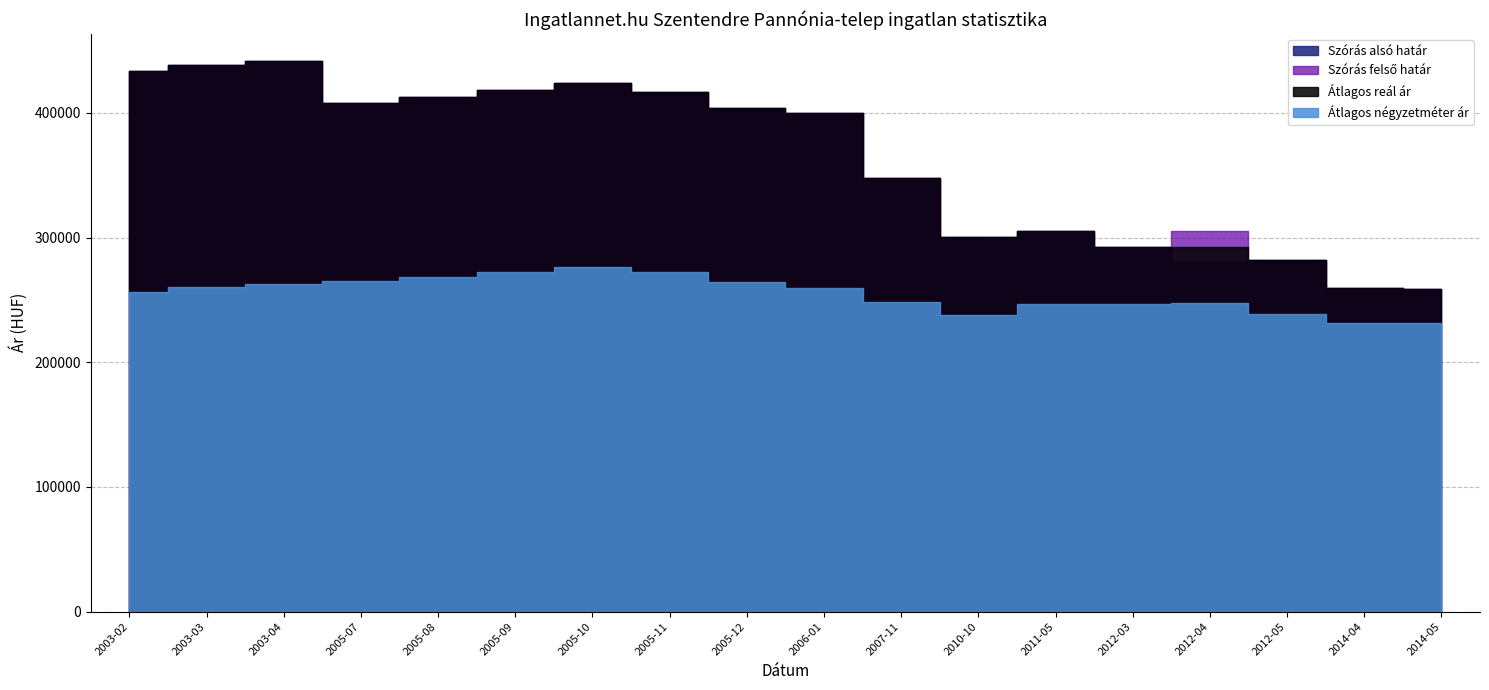

The Átlagos reál ár series shows 418513 at 2005-09. True or false?

True